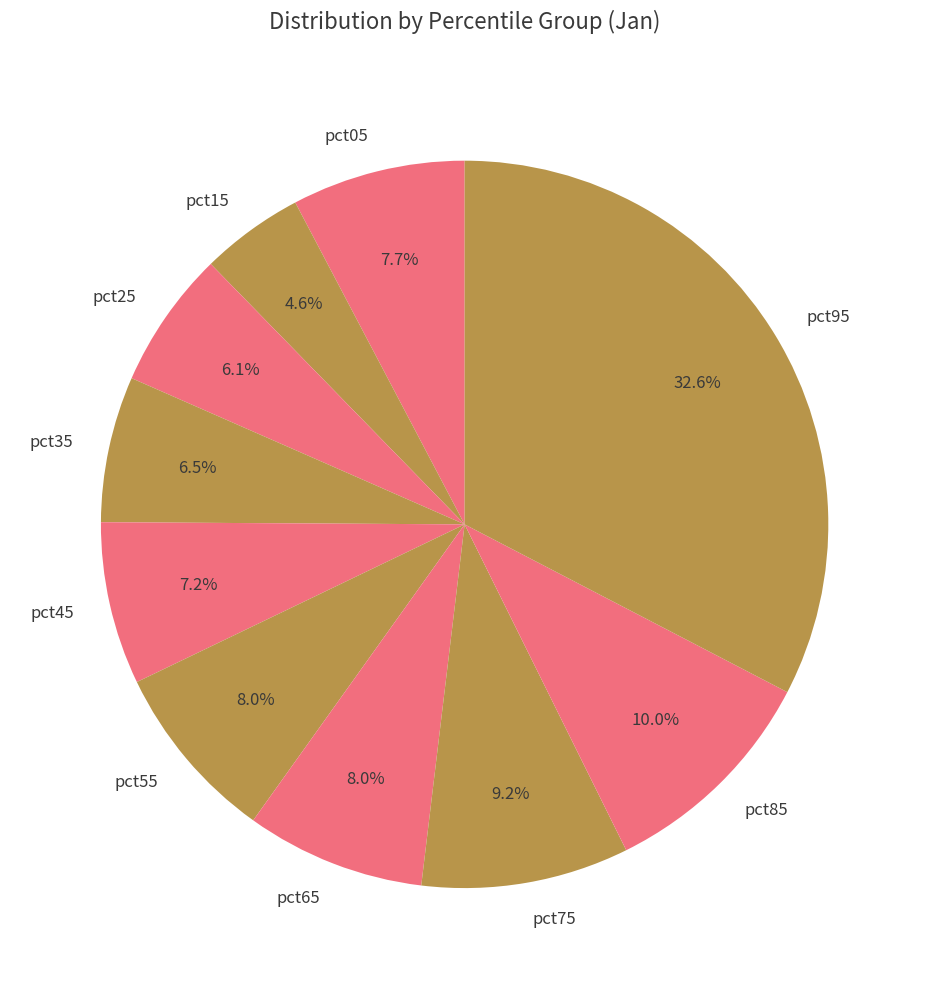

Count the number of slices in the pie.

10